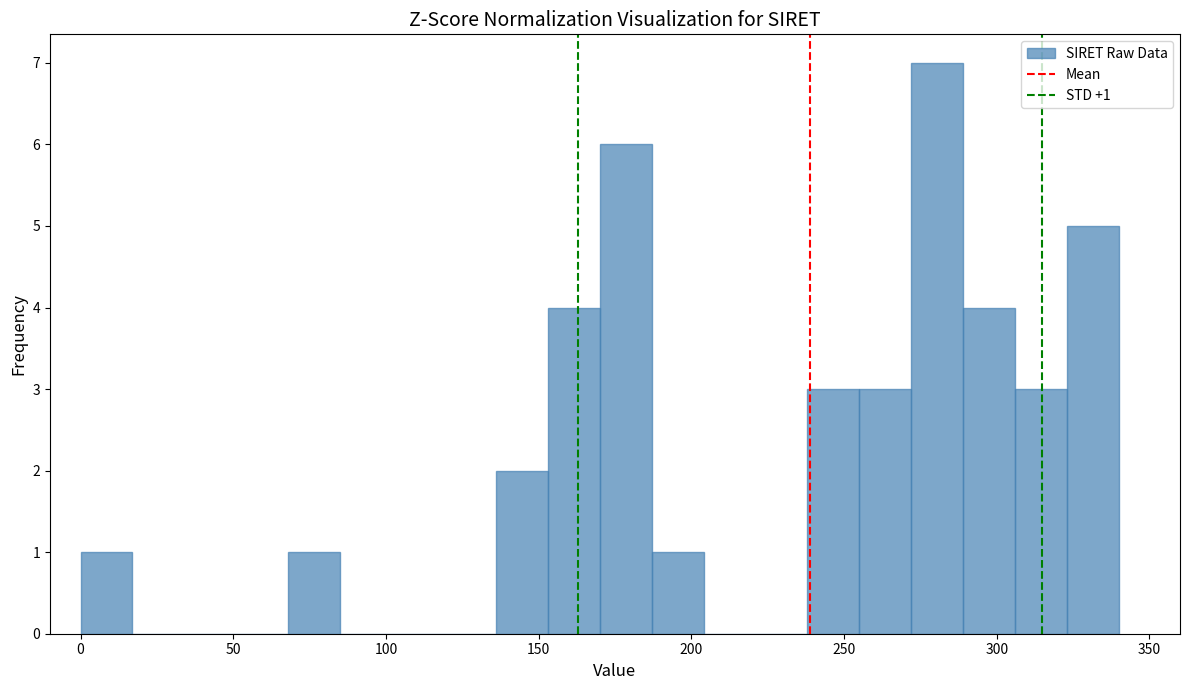

Read against the x-axis, roughly where is the centre of the tallest bar?

280